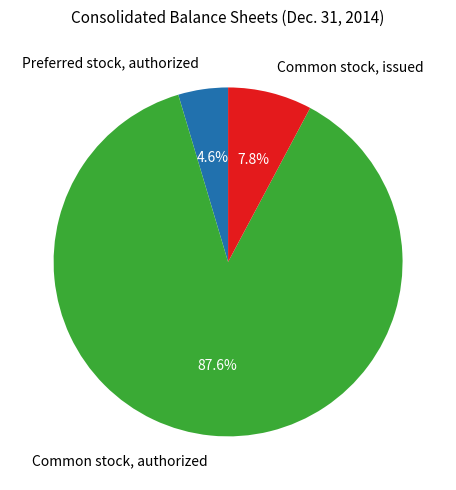

How many slices are in this pie chart?

3